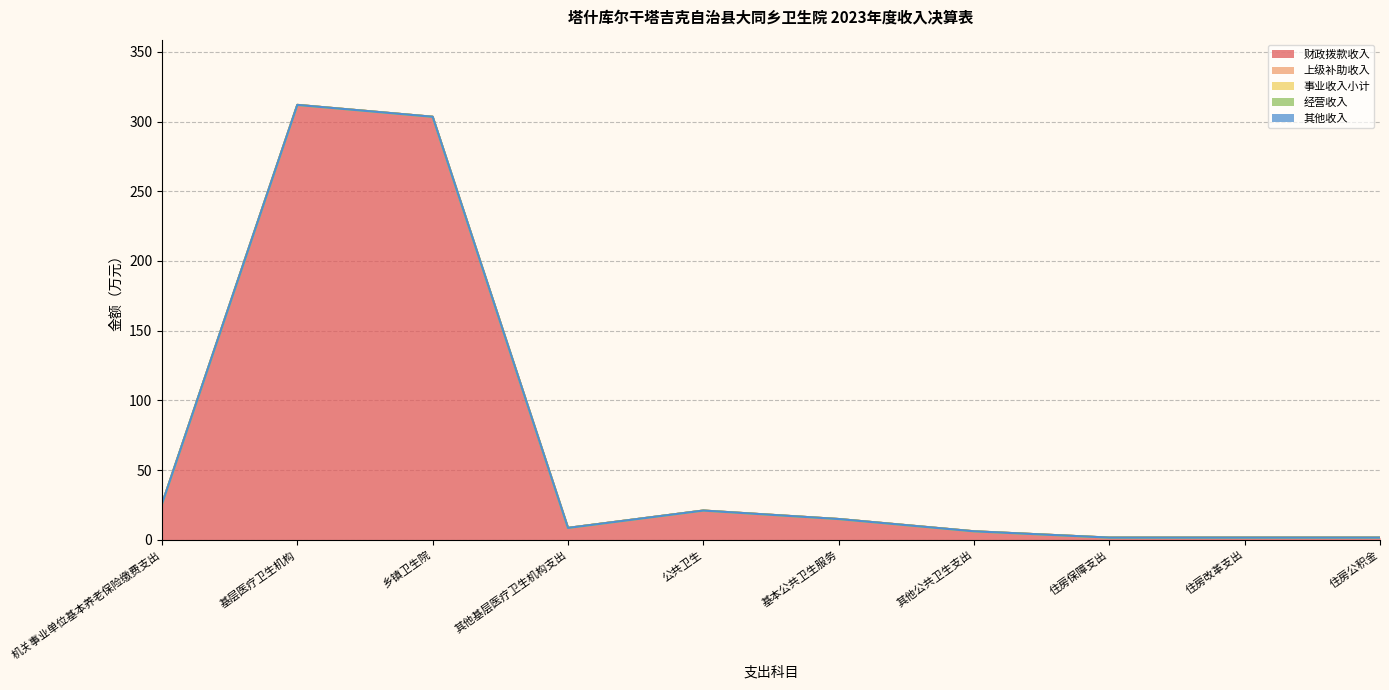

What is the spread (max minus min) of values at 住房公积金?

1.6